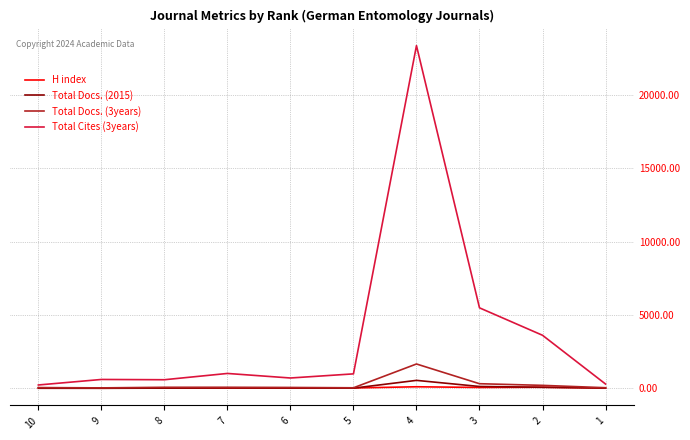

True or false: Total Docs. (2015) has more than 1 points higher than both neighbors.

True